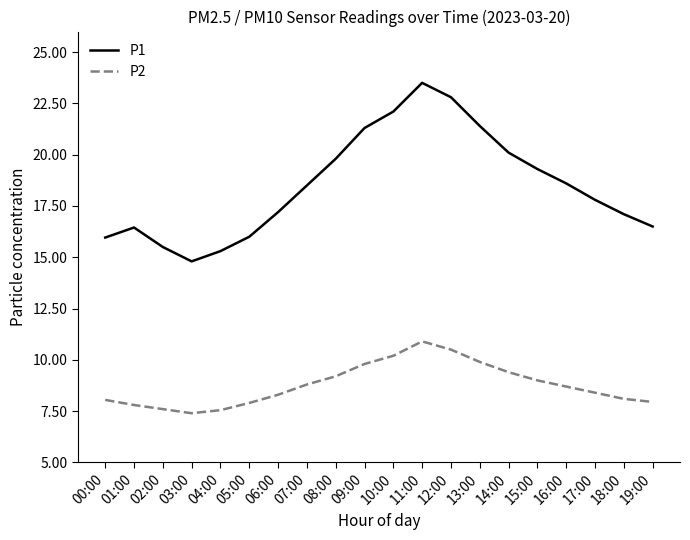

Between 11:00 and 13:00, which series saw the biggest shift?

P1